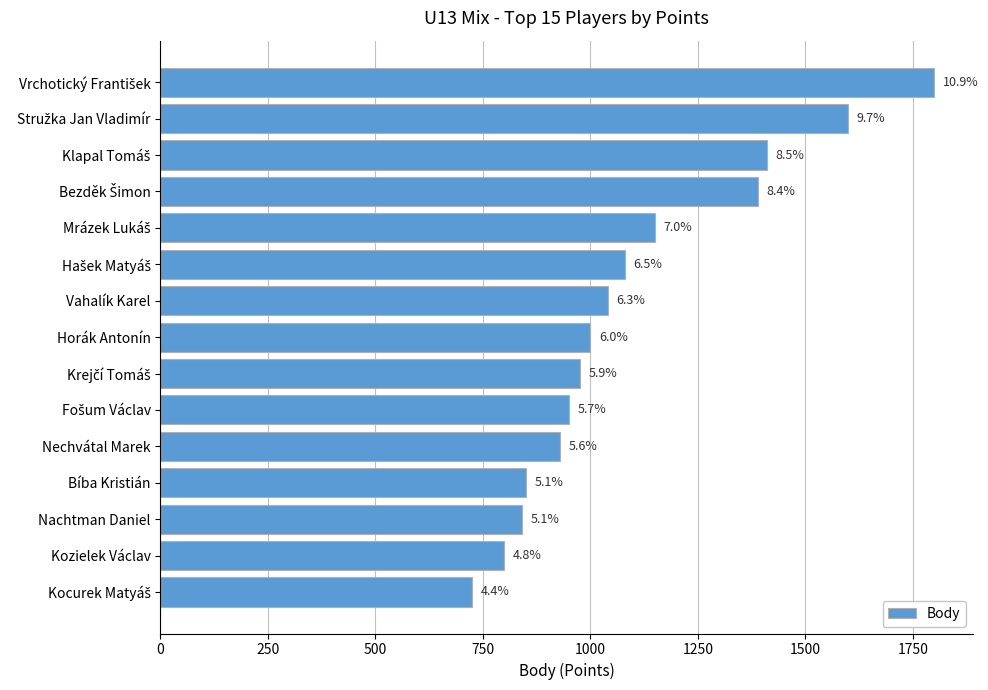

Does the chart contain any negative values?

No